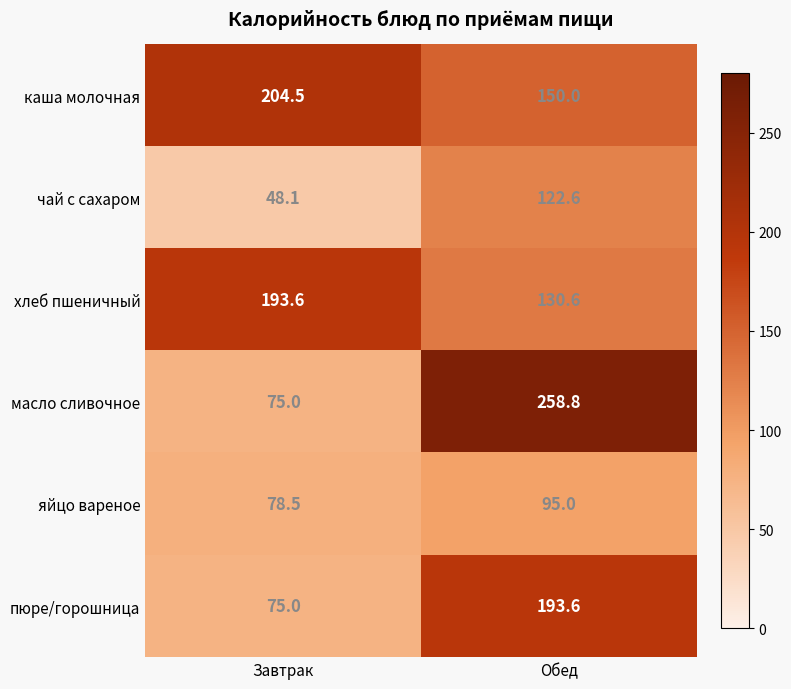

What is the average value of the пюре/горошница series?

134.3